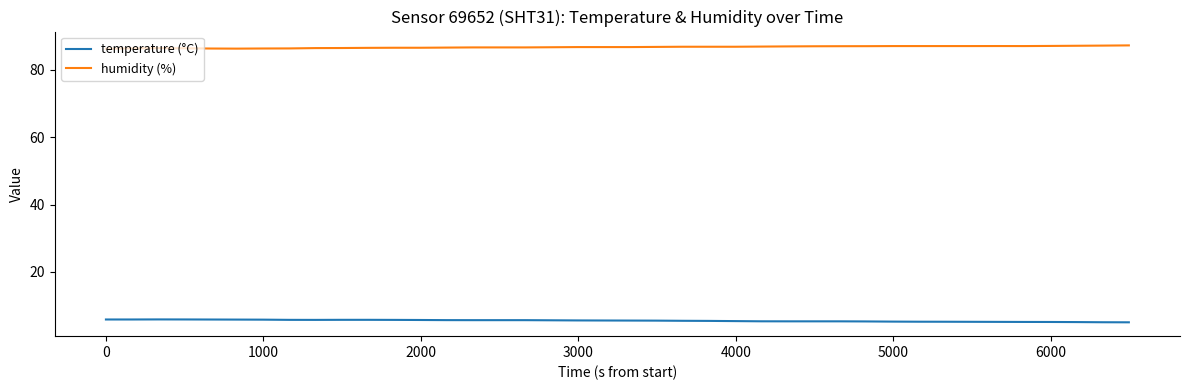

What is the difference between the maximum and minimum values in the temperature (°C) series?

0.9